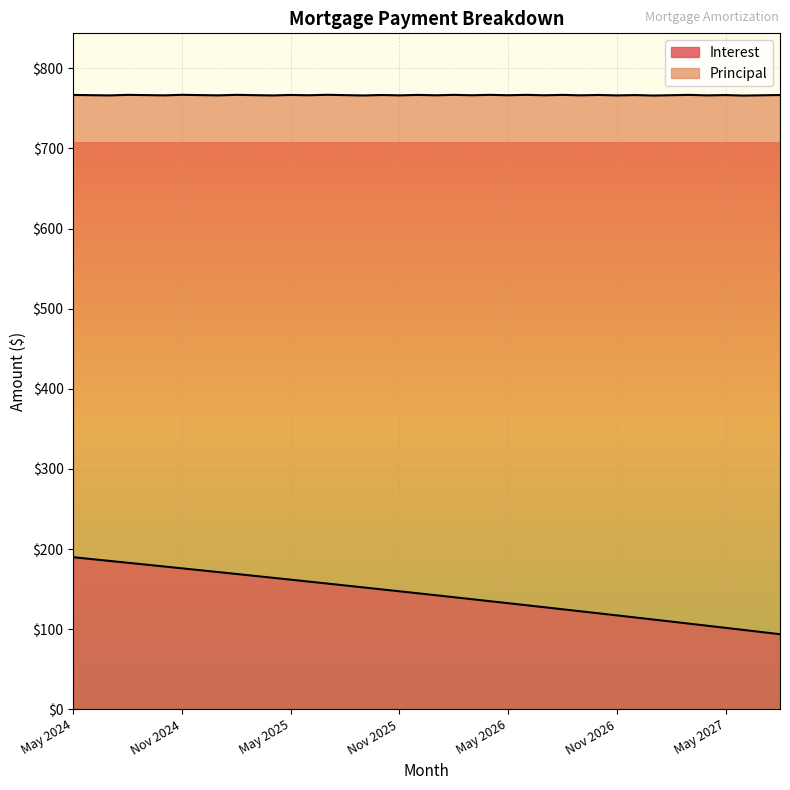

What is the minimum value for Interest?

93.7